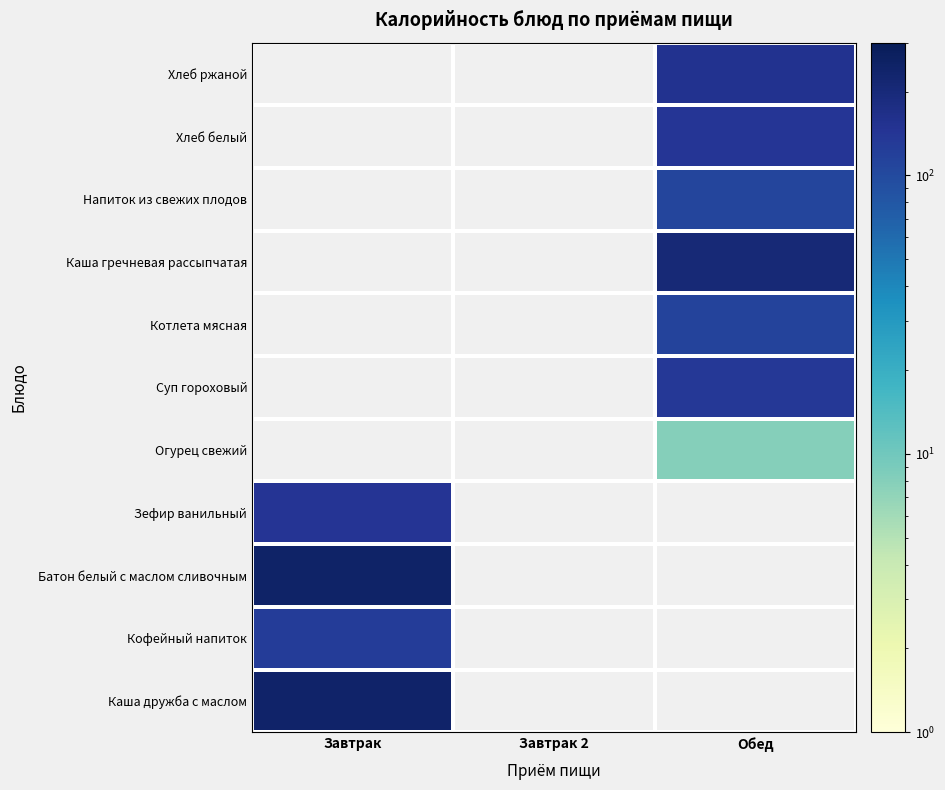

Rank the series by their maximum value, from highest to lowest.

Батон белый с маслом сливочным, Каша дружба с маслом, Зефир ванильный, Огурец свежий, Суп гороховый, Котлета мясная, Каша гречневая рассыпчатая, Напиток из свежих плодов, Хлеб белый, Хлеб ржаной, Кофейный напиток